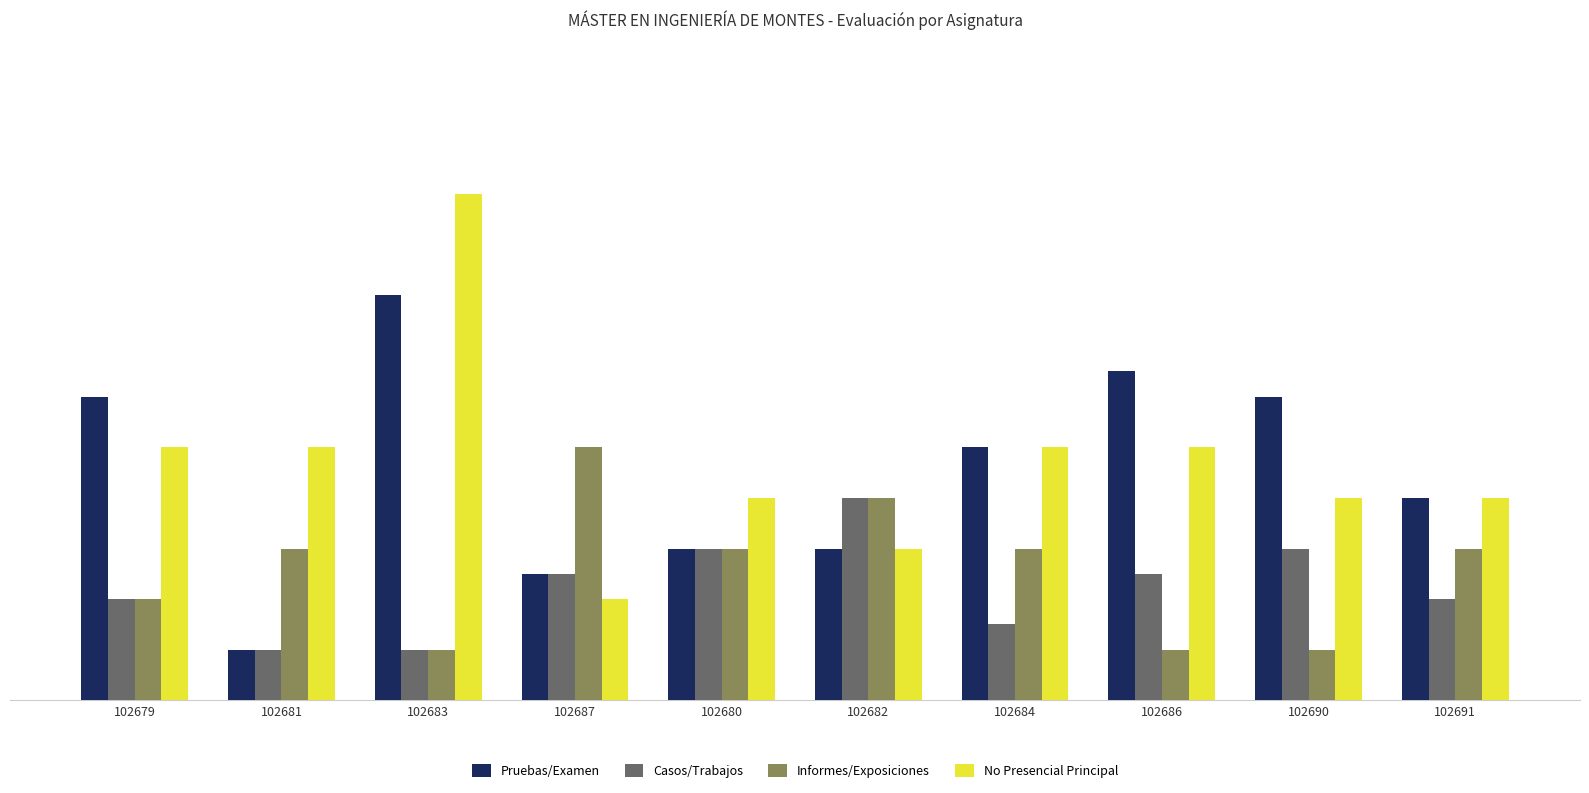

What is the difference between the Informes/Exposiciones values at 102682 and 102683?

30